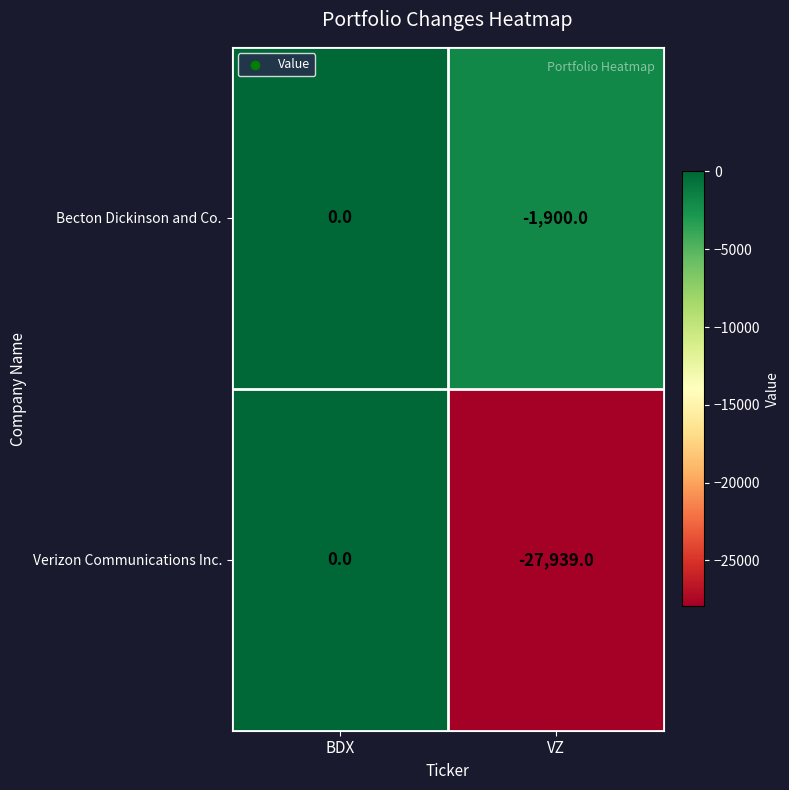

The Verizon Communications Inc. series shows -39813 at VZ. True or false?

False